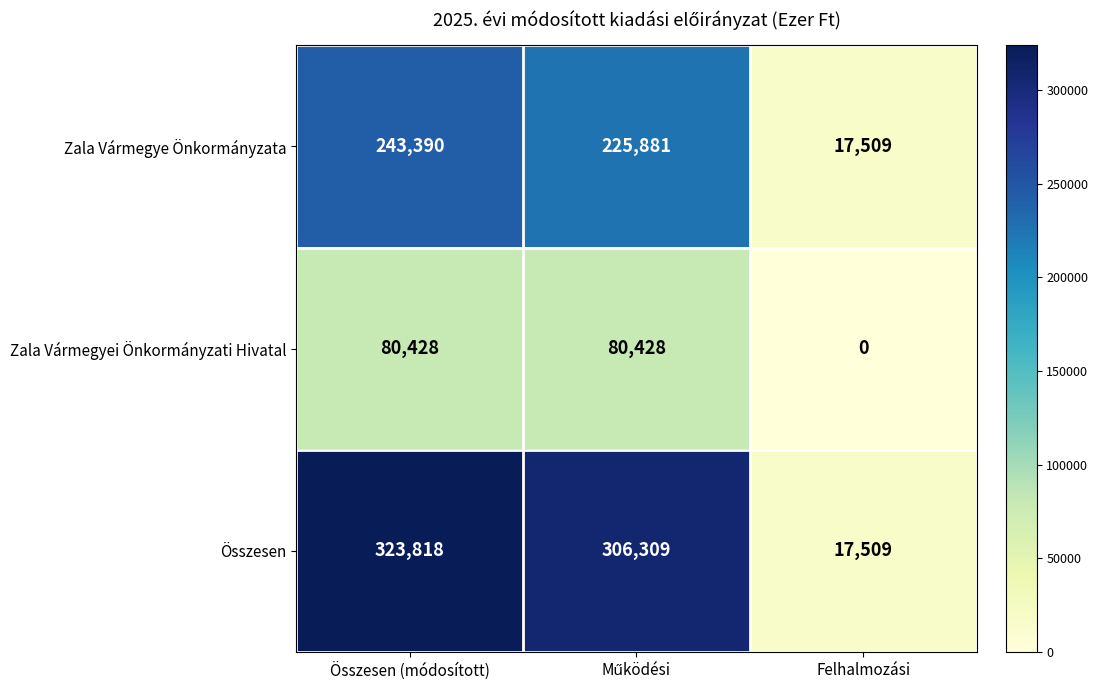

Where does the Zala Vármegye Önkormányzata series first go above 225881?

Összesen (módosított)